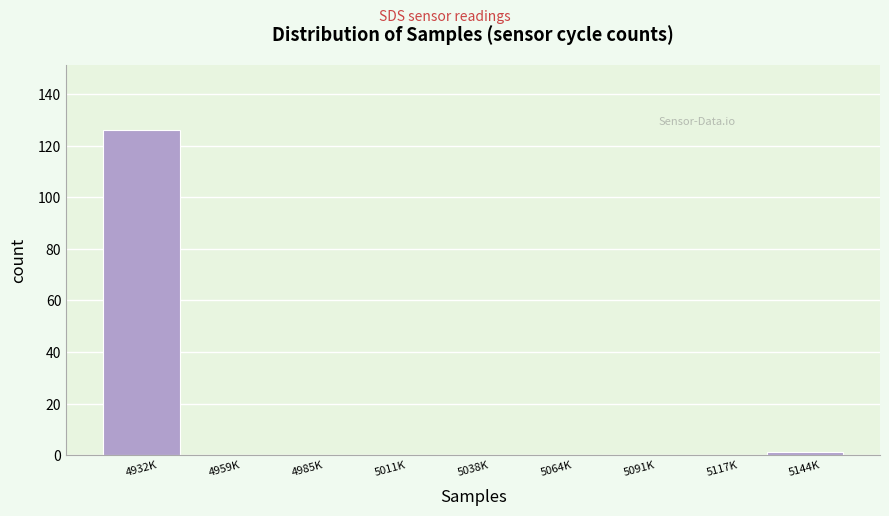

Reading left to right, extract all data points from this chart.

4932K=126	4959K=0	4985K=0	5011K=0	5038K=0	5064K=0	5091K=0	5117K=0	5144K=1